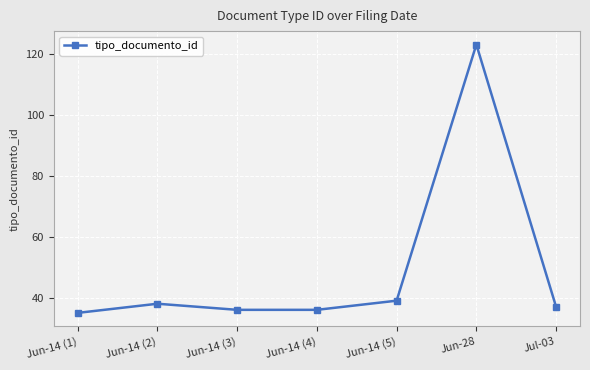

Is this an area chart (filled region under the line)?

No